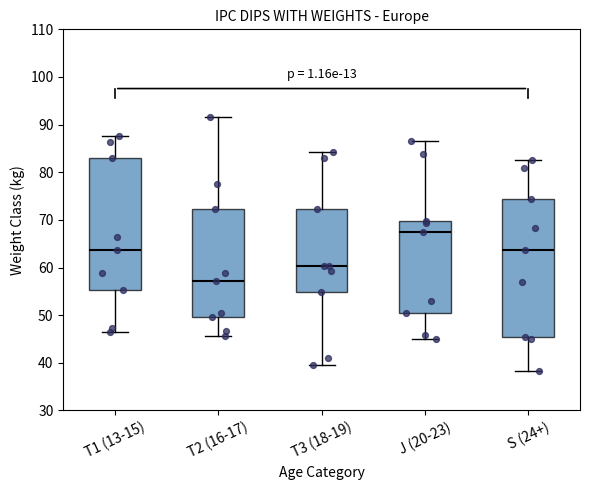

Where does the lower whisker of the box for T1 (13-15) end on the y-axis? The values are not printed on the chart, so give them approximately, as read against the axis.

46